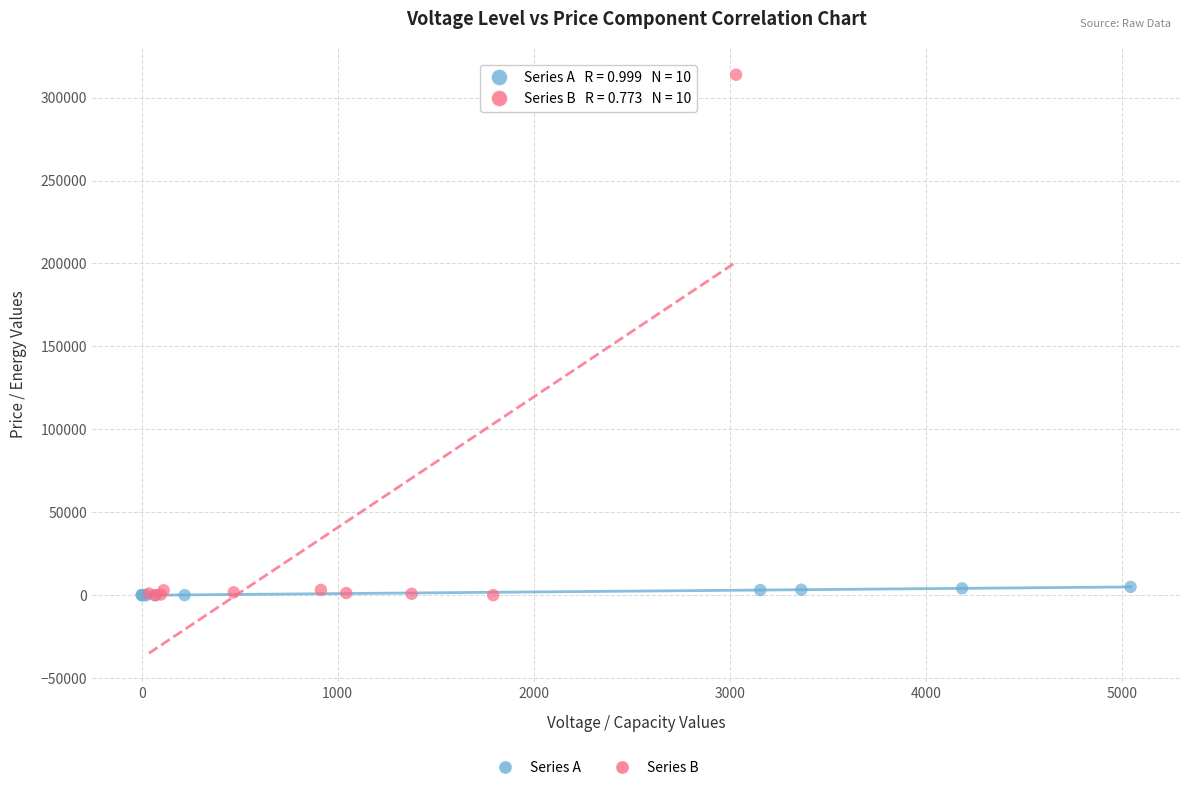

Which series has the widest spread of Y values?

Series B